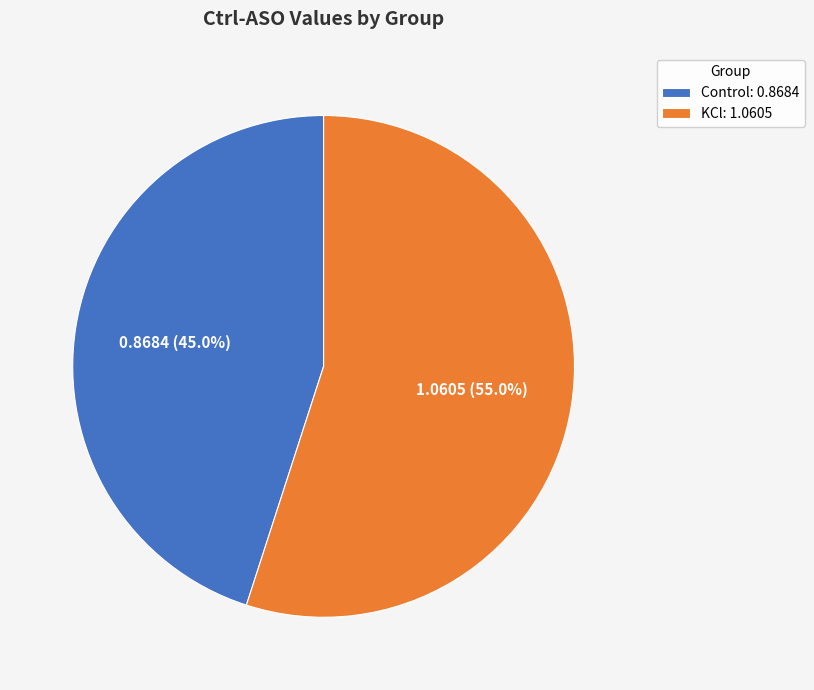

True or false: Control accounts for 45% of the total.

True